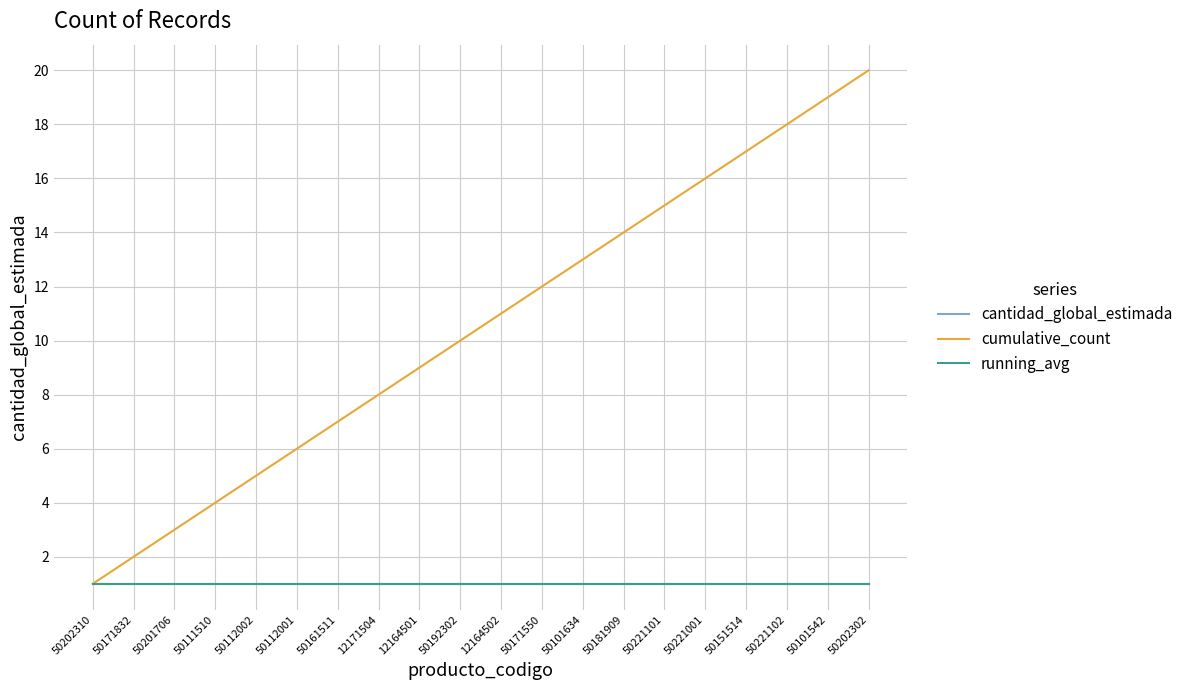

What is the value of the cantidad_global_estimada point at the 18th from the left?

1